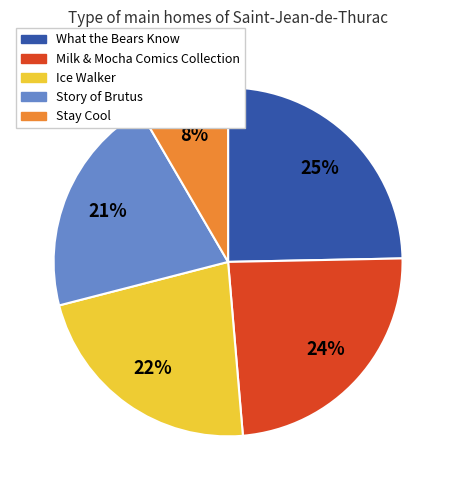

Which slice is the smallest?

Stay Cool